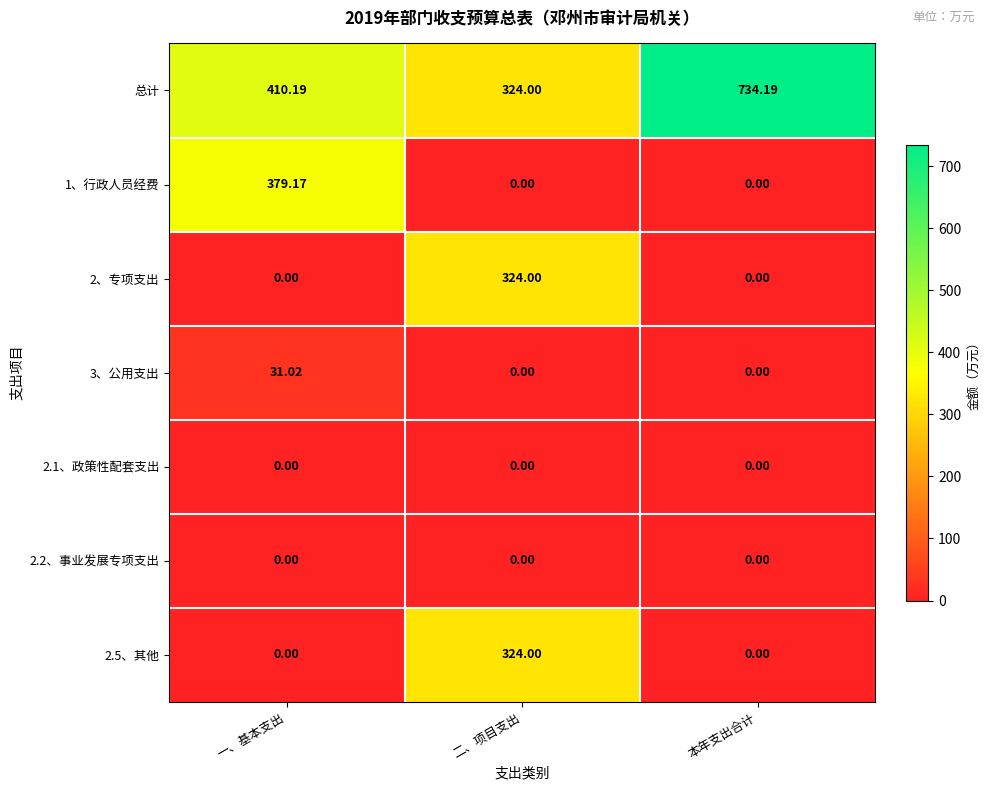

At which category is the sum across all series the highest?

二、项目支出